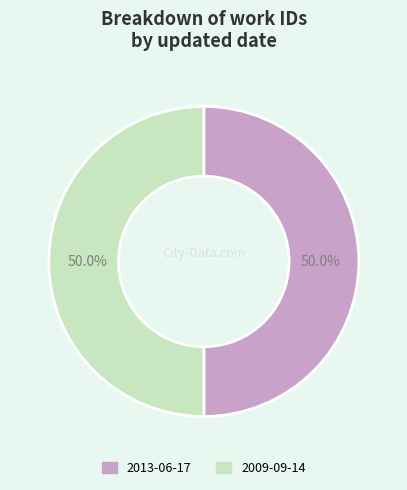

To the nearest percent, what portion does 2009-09-14 represent?

50%